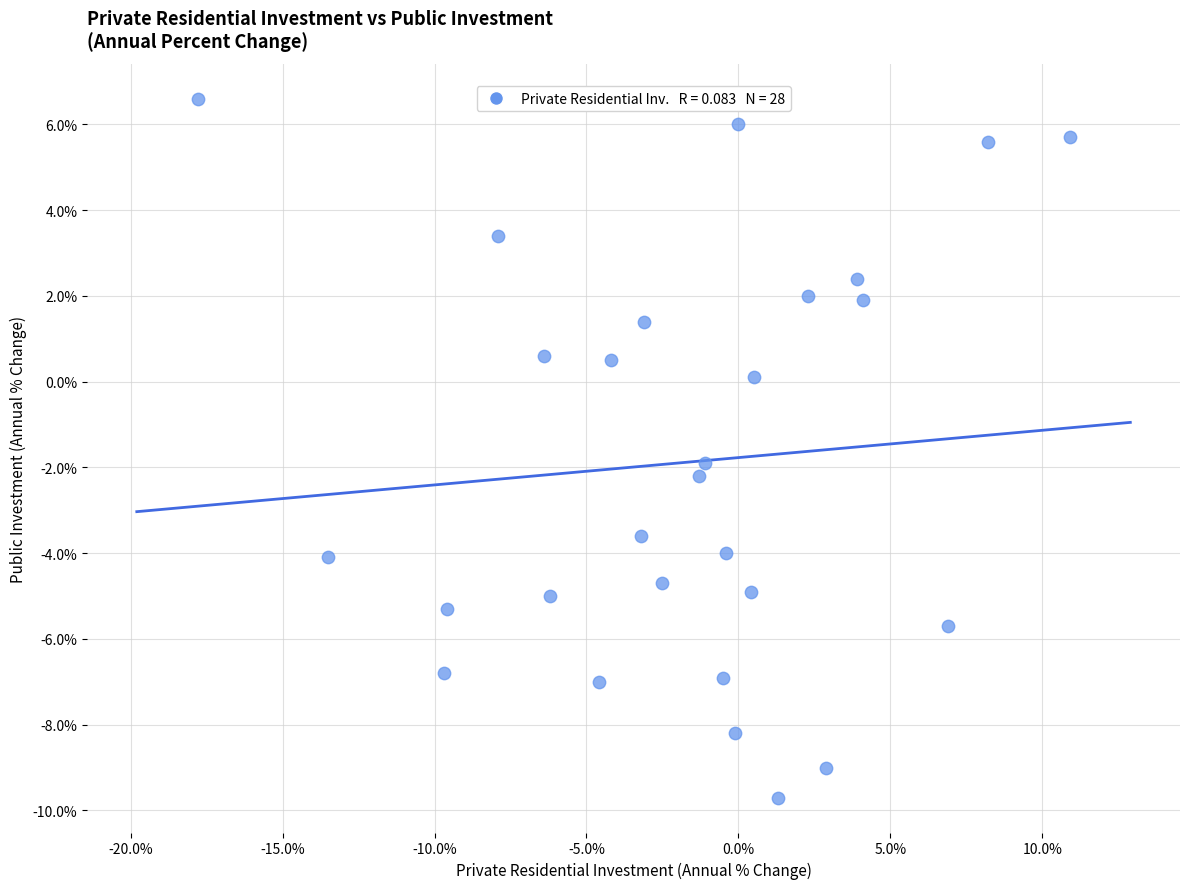

What is the range of Y values (max minus min)?

16.3